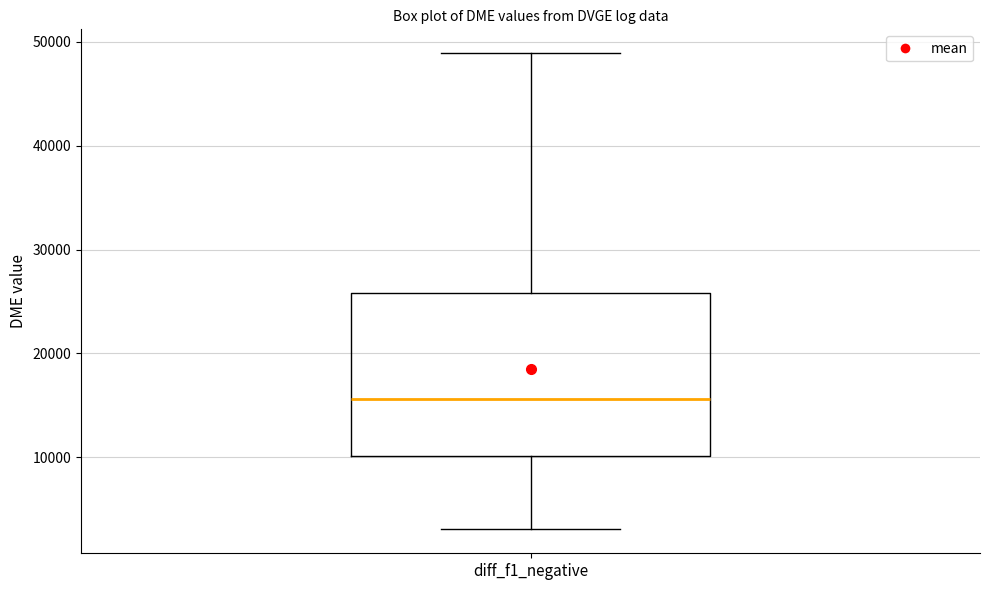

Where does the median line of the box for diff_f1_negative sit on the y-axis? The values are not printed on the chart, so give them approximately, as read against the axis.

16000